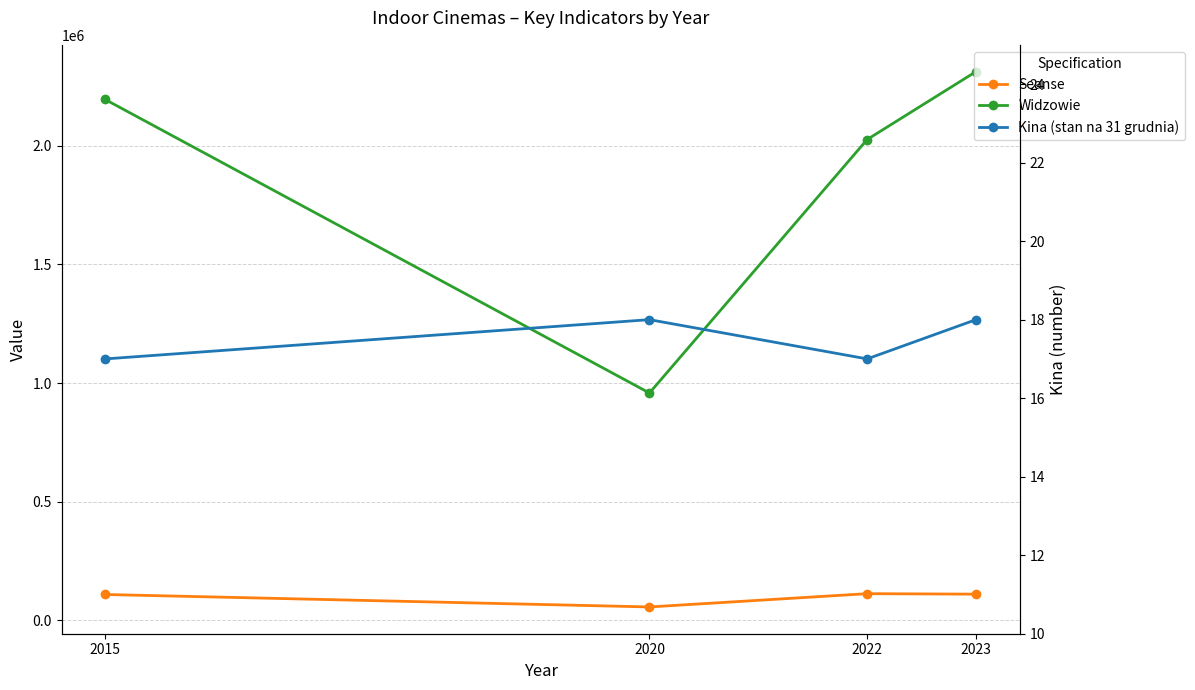

How many lines are shown in the chart?

3